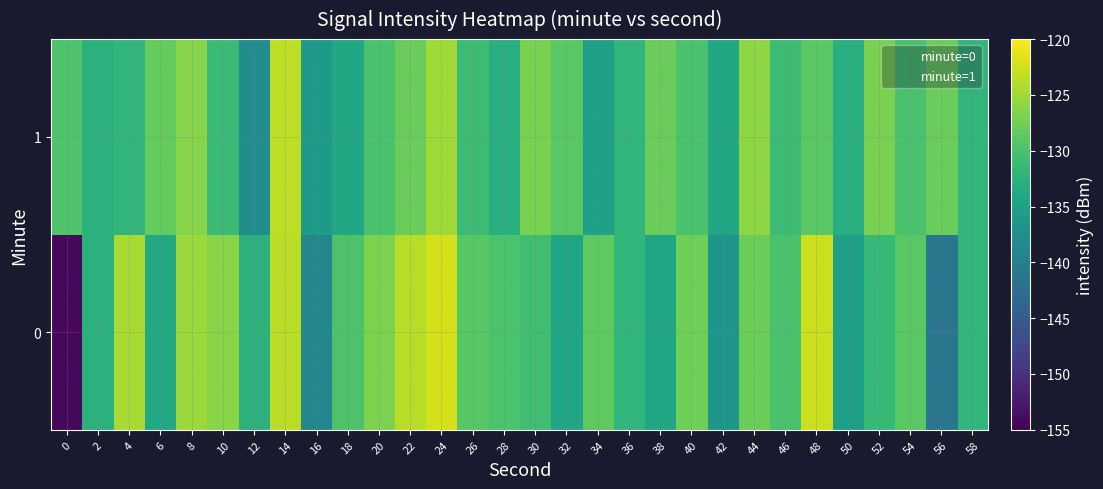

Is it true that minute=1 equals 1.4 at 4?

False